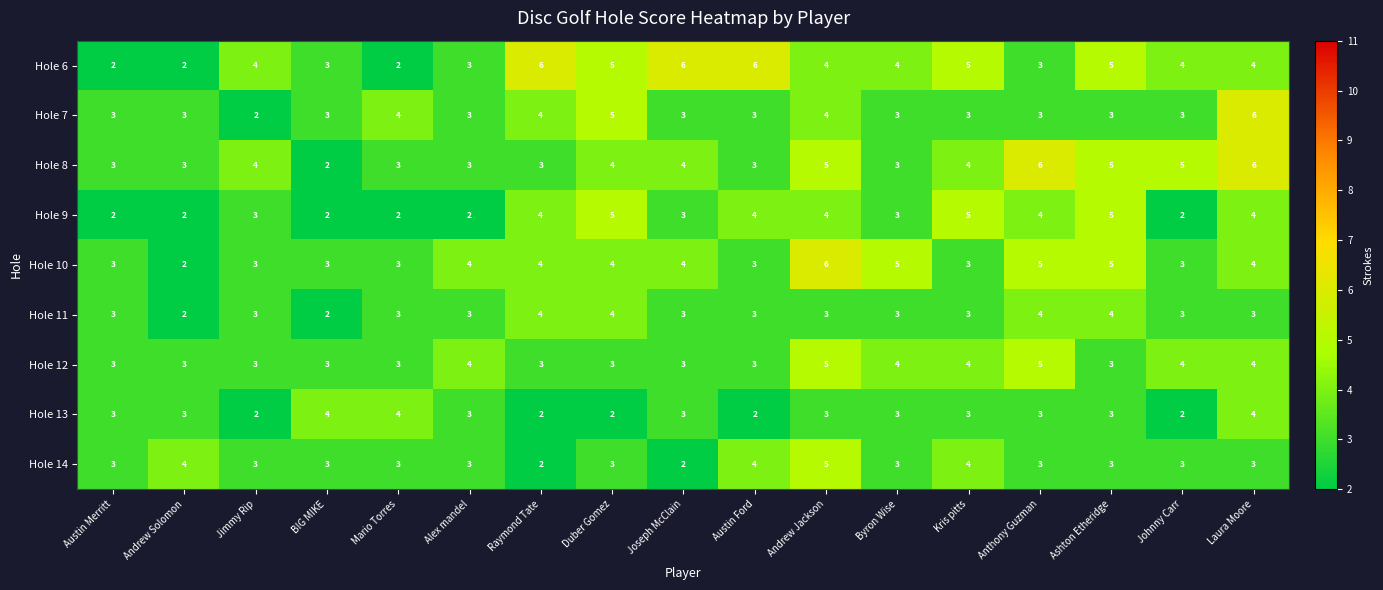

Which category has the highest value in the Hole 10 series?

Andrew Jackson